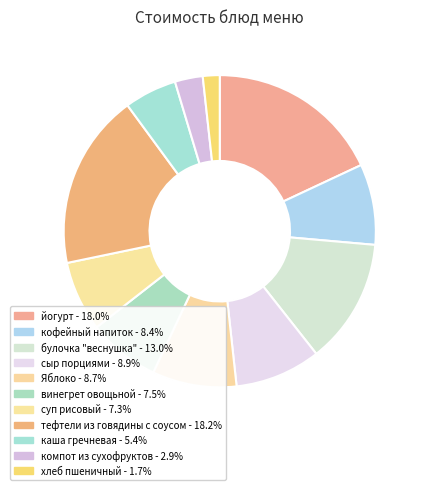

What is the largest slice in the pie chart?

тефтели из говядины с соусом